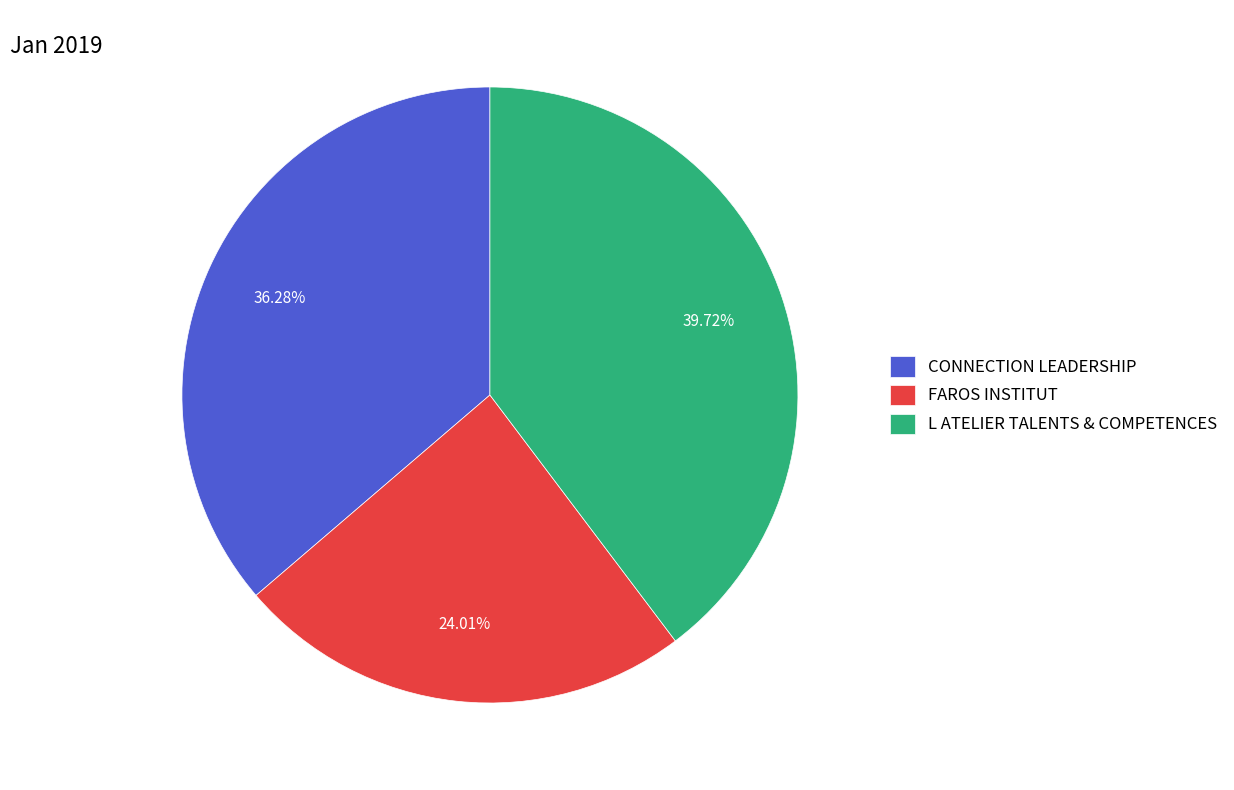

Count the number of slices in the pie.

3